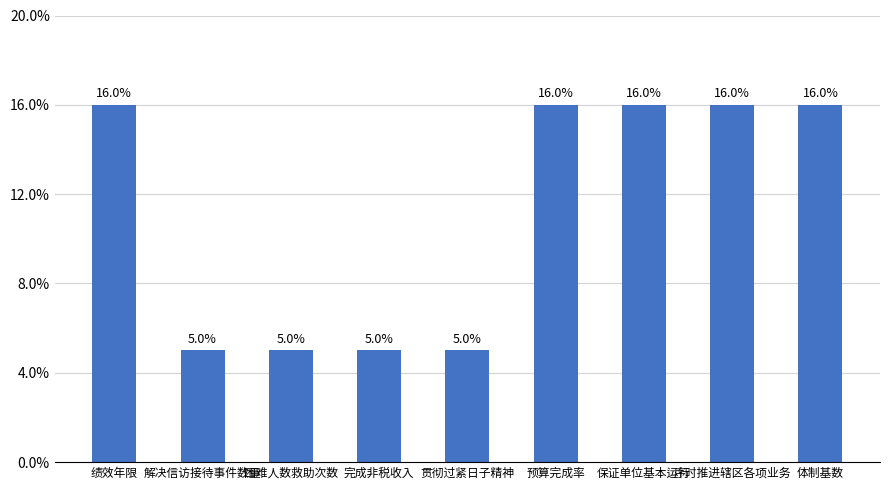

How many bars are there in total?

9